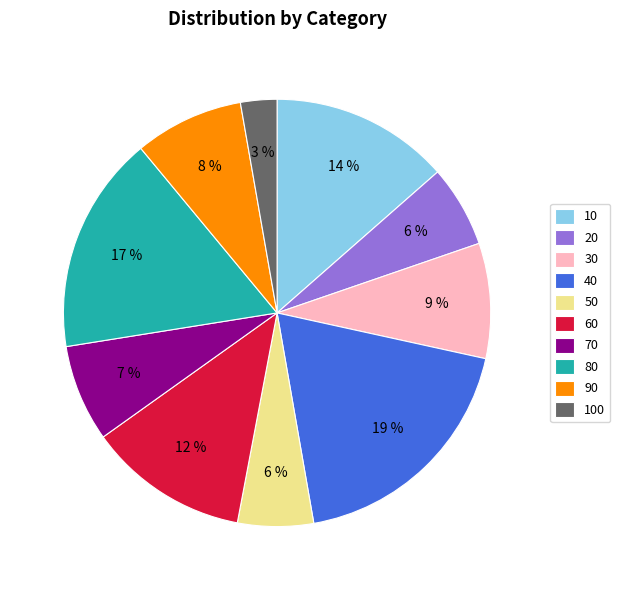

To the nearest percent, what percentage of the pie is 70?

7%